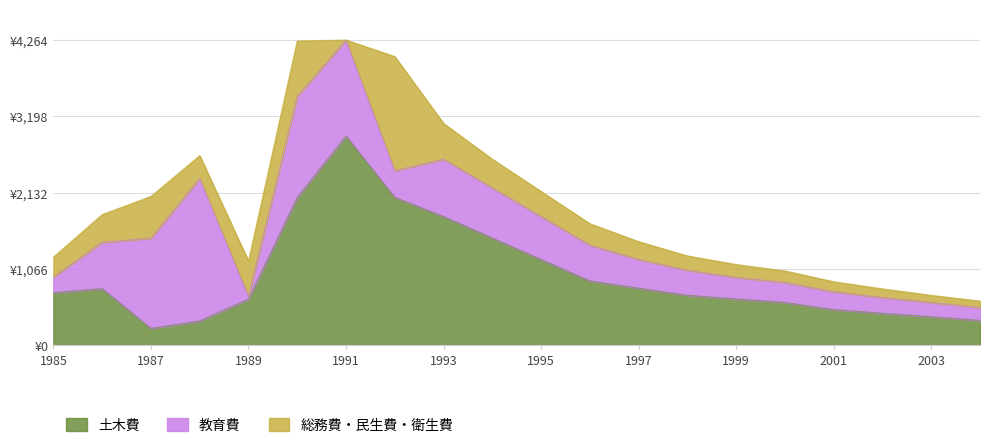

Rank the series at 1990 from lowest to highest value.

総務費・民生費・衛生費, 教育費, 土木費